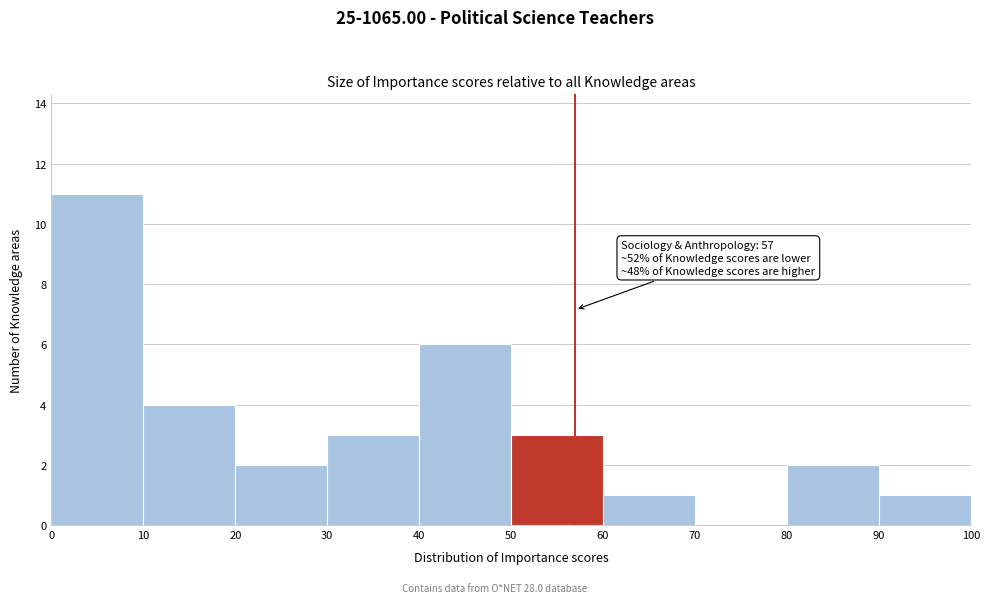

Which range on the x-axis has the tallest bar?

0 to 10